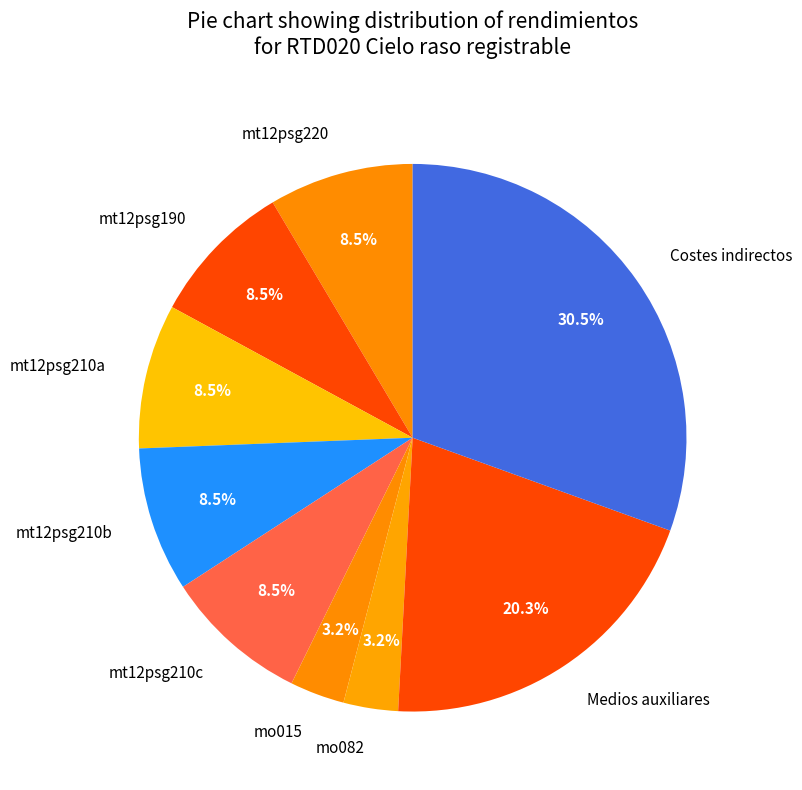

Is the sum of Medios auxiliares and mt12psg210a greater than half?

No